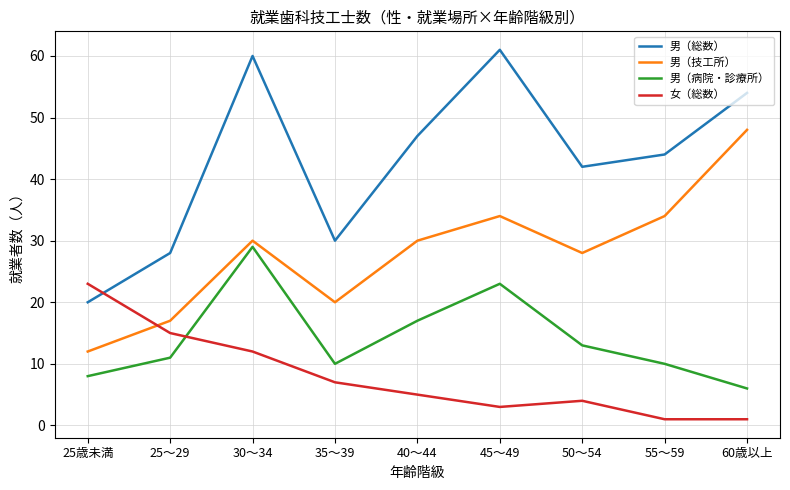

What is the minimum value for 男（総数）?

20